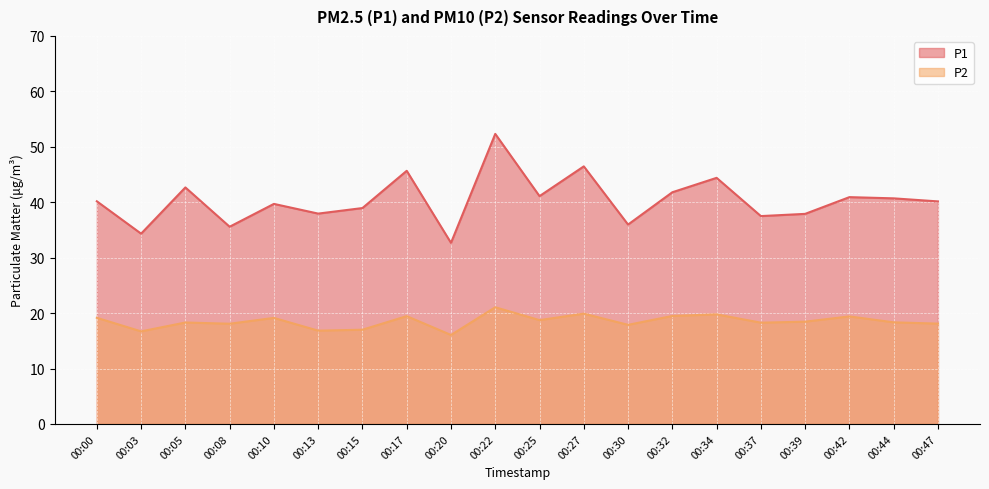

At which label is P2 closest to 18?

00:08